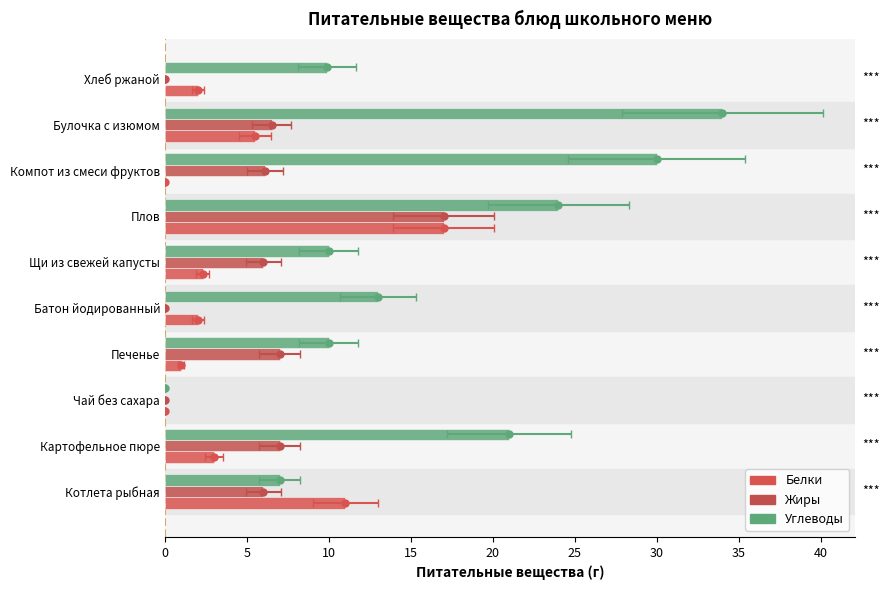

What is the difference between the maximum and second lowest values in the Жиры series?

17.0